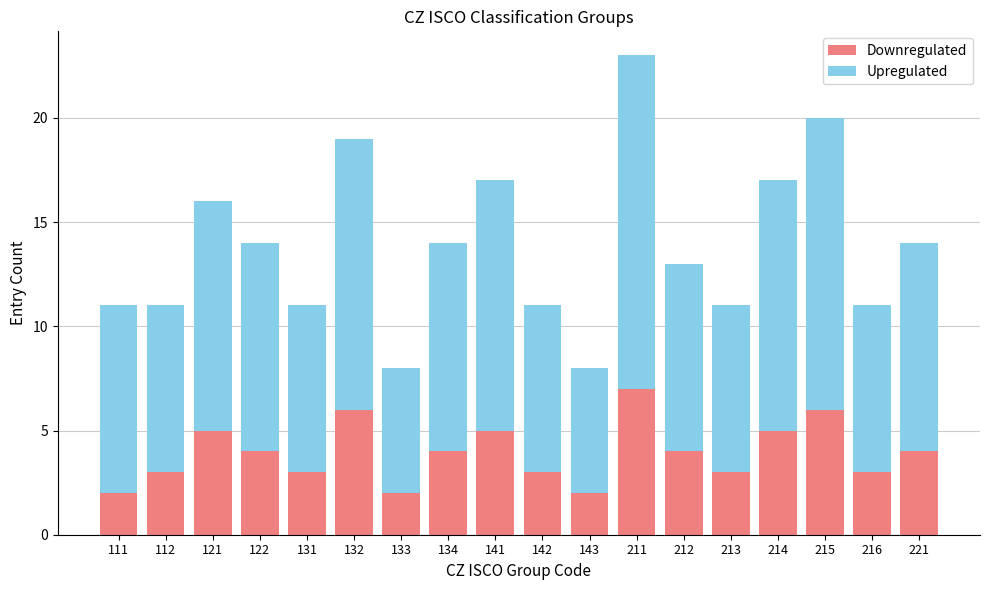

At which category is the sum across all series the highest?

211